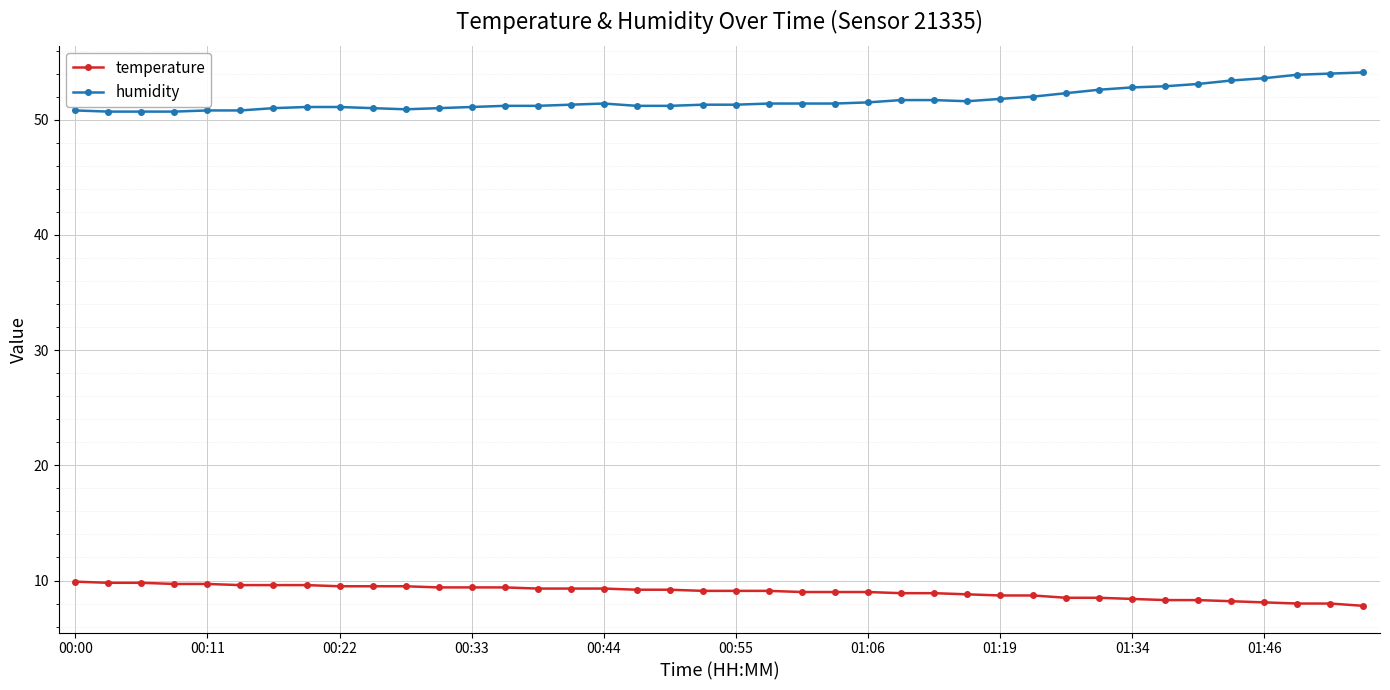

True or false: humidity has more than 0 points higher than both neighbors.

True